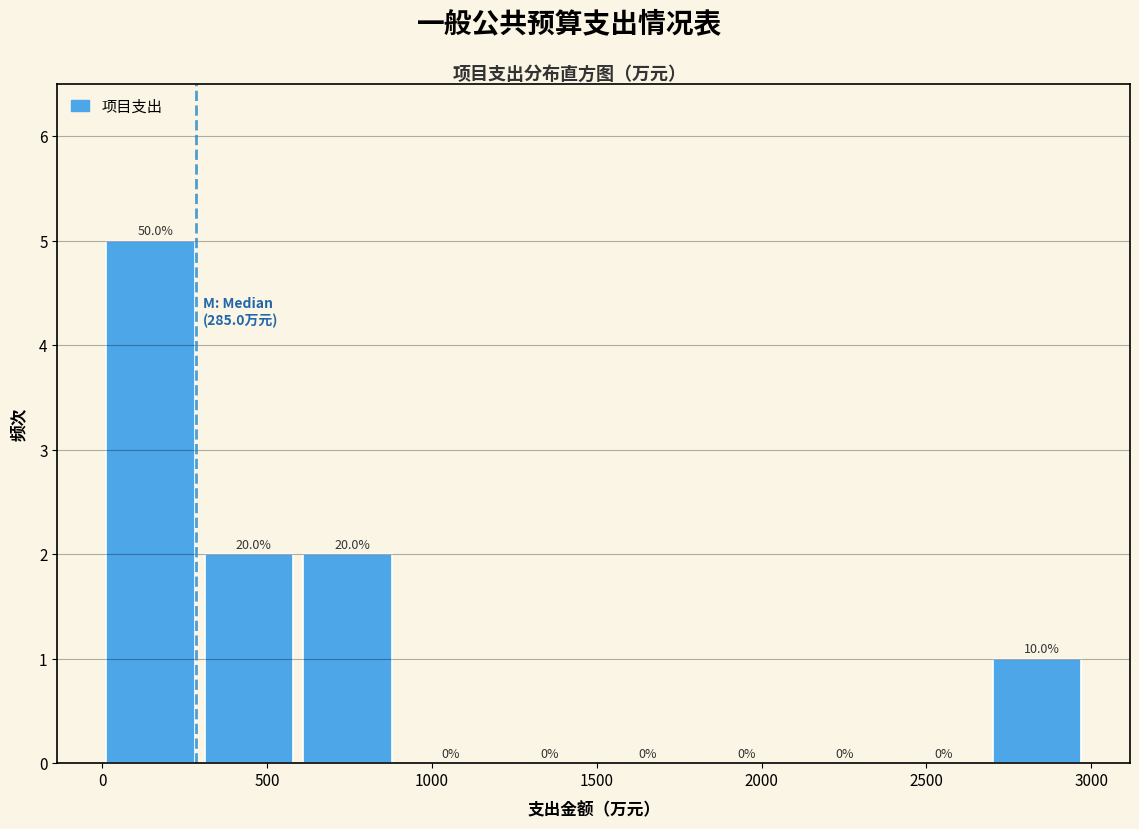

Which range on the x-axis has the tallest bar?

0 to 300